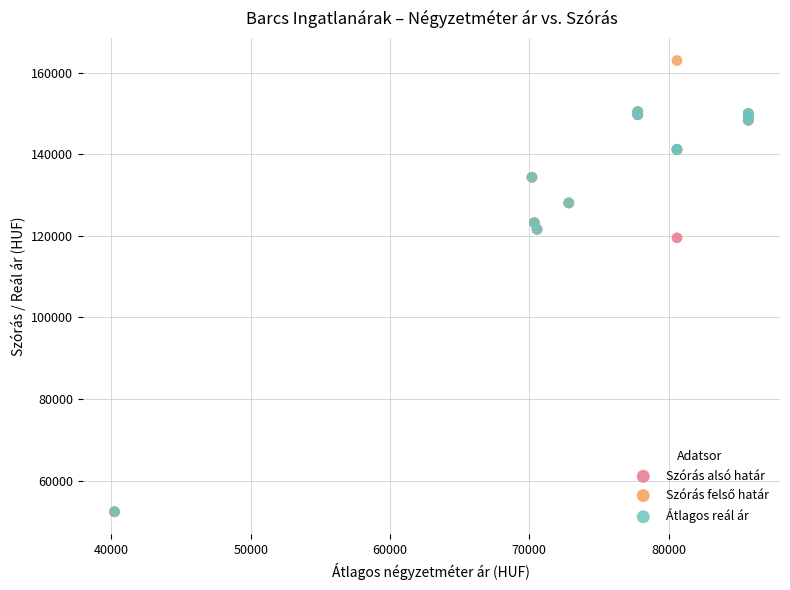

Across all series, what Y value is closest to 107679?

119521